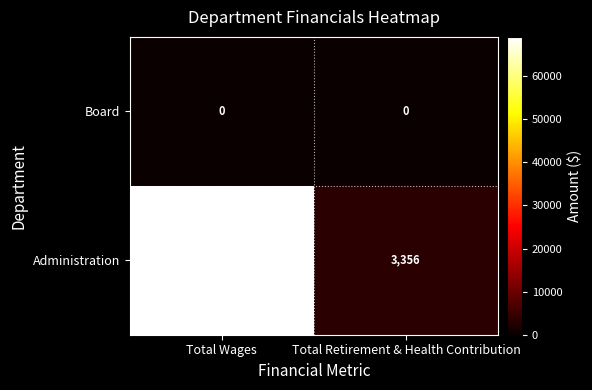

Which series has the widest spread of values?

Administration